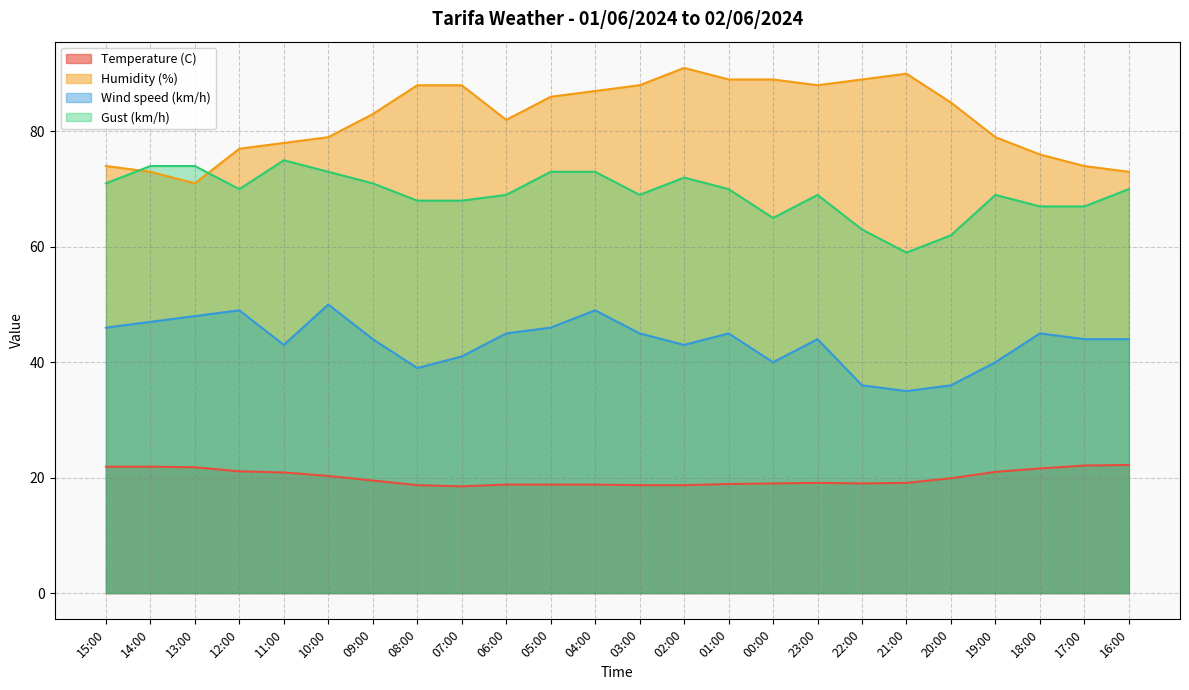

True or false: Gust (km/h) and Wind speed (km/h) cross at least once.

False